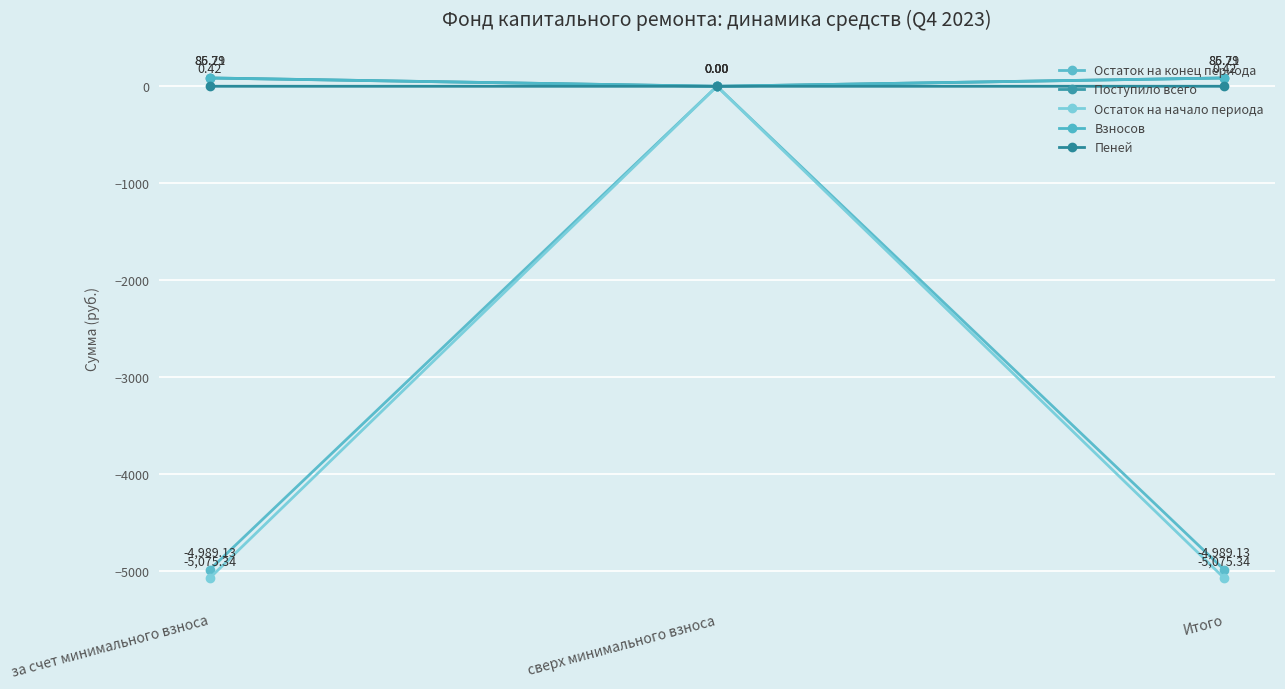

Count the number of data series in this chart.

5